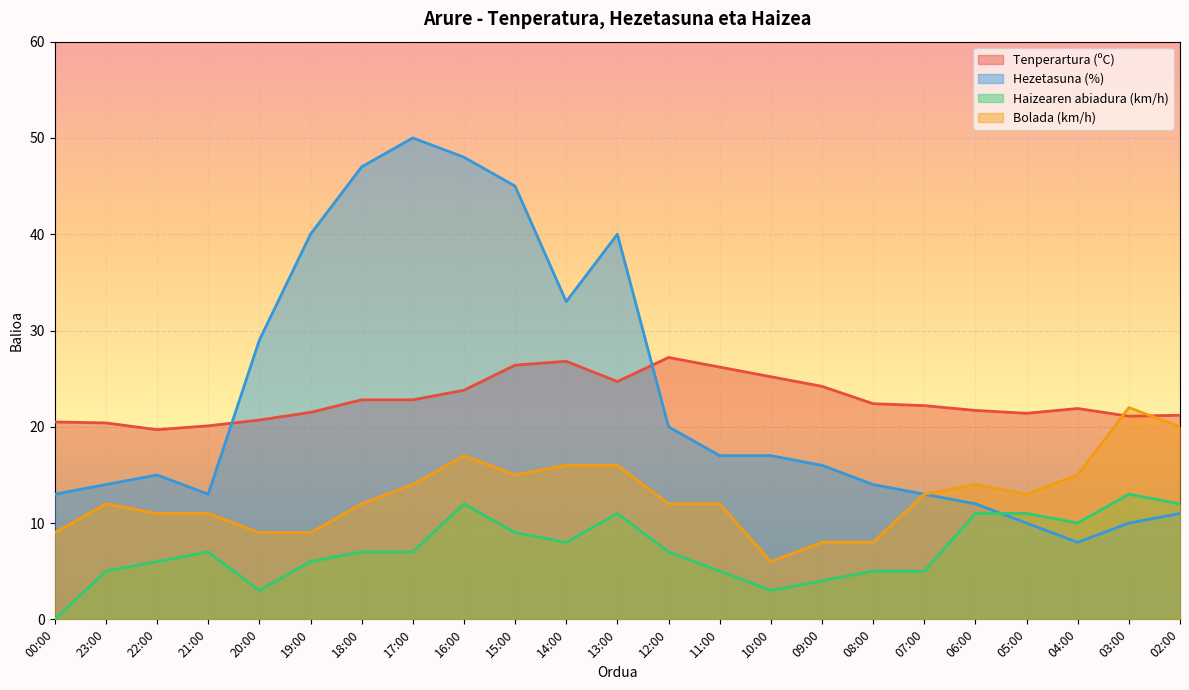

Which has a higher value, 21:00 or 03:00?

03:00